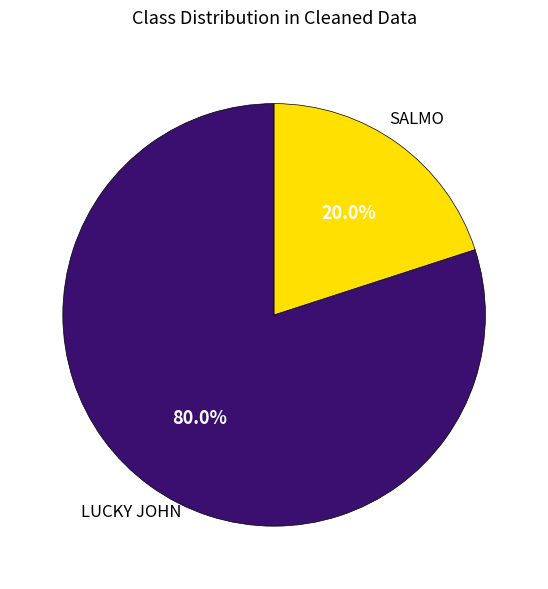

What portion of the pie excludes LUCKY JOHN?

20.0%